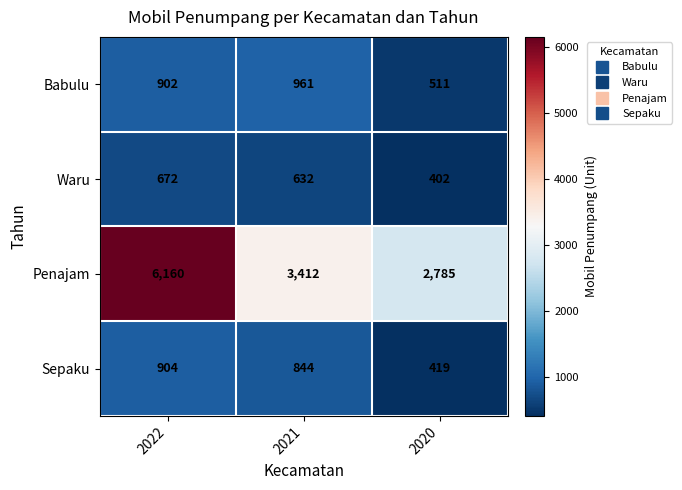

What is the difference between the maximum and minimum values in the Waru series?

270